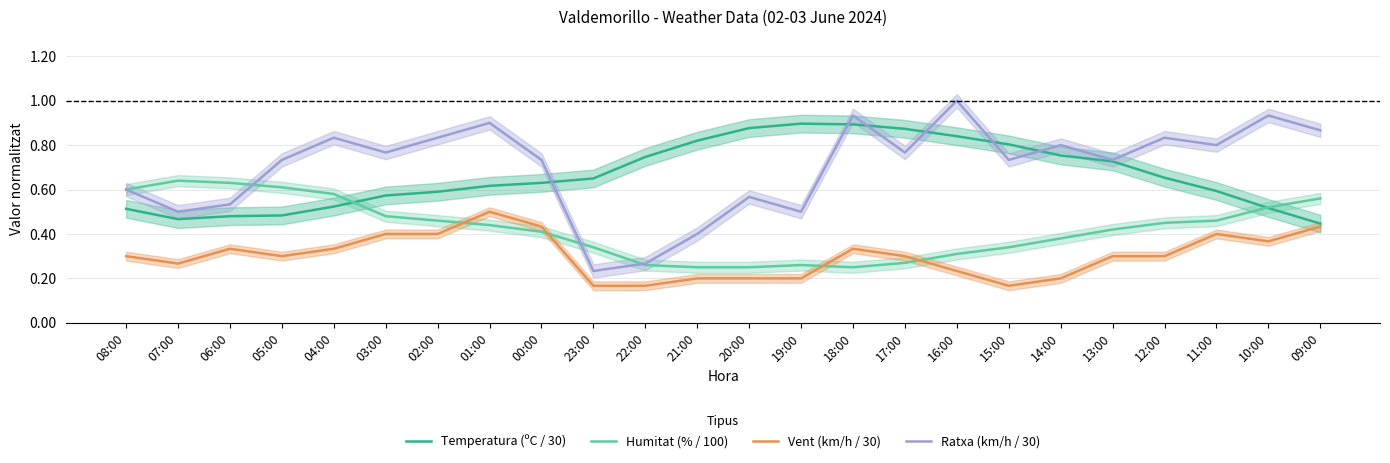

What are all the series names shown in the legend?

Temperatura (ºC / 30), Humitat (% / 100), Vent (km/h / 30), Ratxa (km/h / 30)